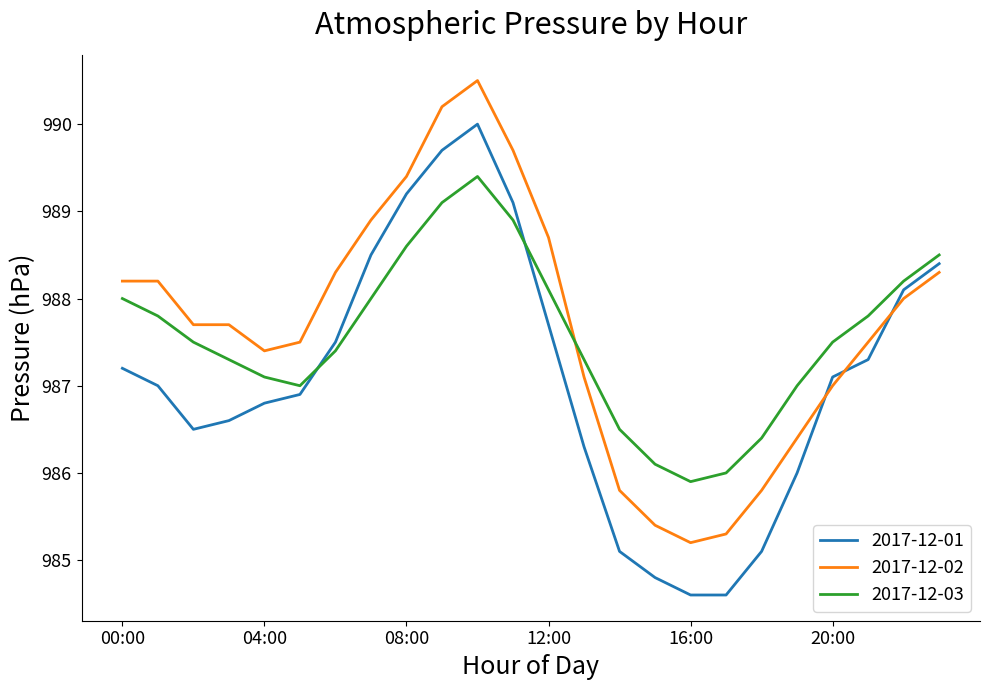

List the series in order of their peak value, lowest first.

2017-12-03, 2017-12-01, 2017-12-02